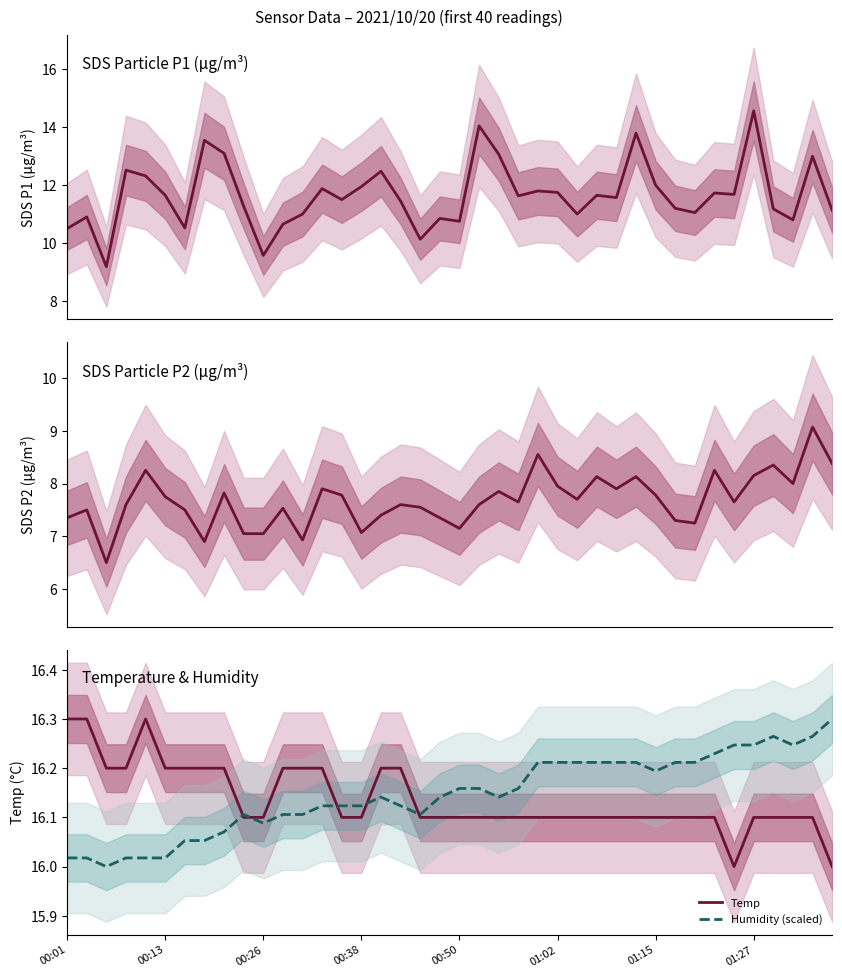

What value does the SDS_P1 series have at 00:26?

9.6